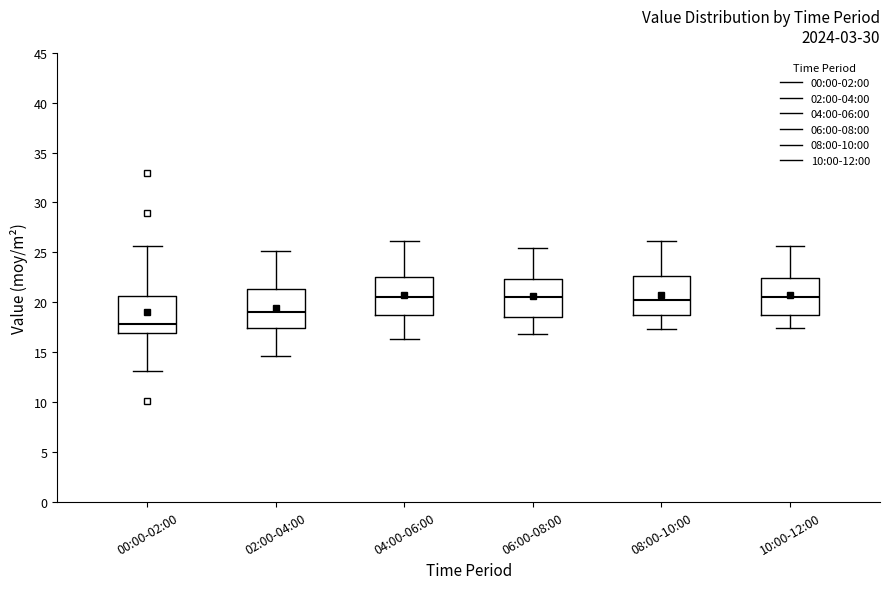

Reading left to right, transcribe this box plot: for each box, give where its median line is, the range the box spans, and where its two whiskers end, as read against the y-axis. The values are not printed on the chart, so give them approximately, as read against the axis.

00:00-02:00: median 18.0, box 17.0 to 20.5, whiskers 13.0 to 25.5
02:00-04:00: median 19.0, box 17.5 to 21.5, whiskers 14.5 to 25.0
04:00-06:00: median 20.5, box 18.5 to 22.5, whiskers 16.5 to 26.0
06:00-08:00: median 20.5, box 18.5 to 22.5, whiskers 17.0 to 25.5
08:00-10:00: median 20.5, box 18.5 to 22.5, whiskers 17.5 to 26.0
10:00-12:00: median 20.5, box 18.5 to 22.5, whiskers 17.5 to 25.5